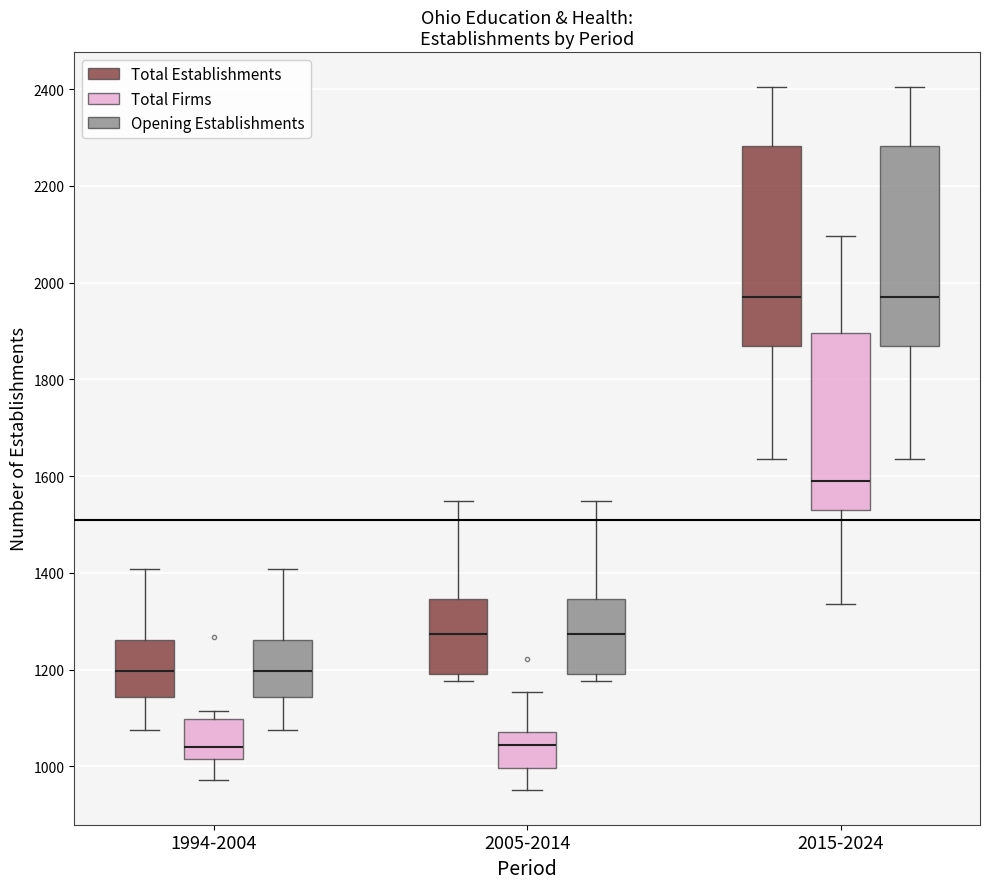

Where does the lower whisker of the box for 2015-2024 (Opening Establishments) end on the y-axis? The values are not printed on the chart, so give them approximately, as read against the axis.

1640